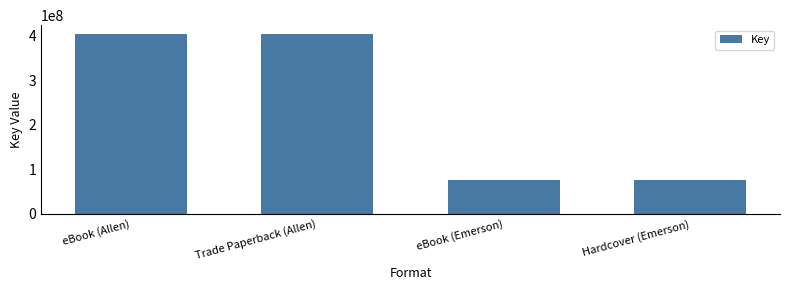

What is the value of the 2nd bar from the left?

402920507